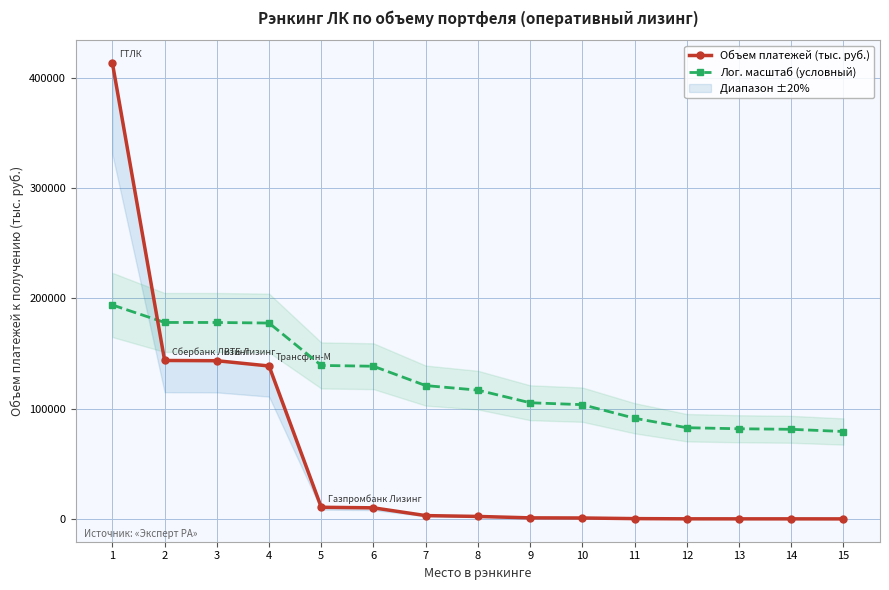

What is the value of the Объем платежей (тыс. руб.) point at the 11th from the left?

441.0